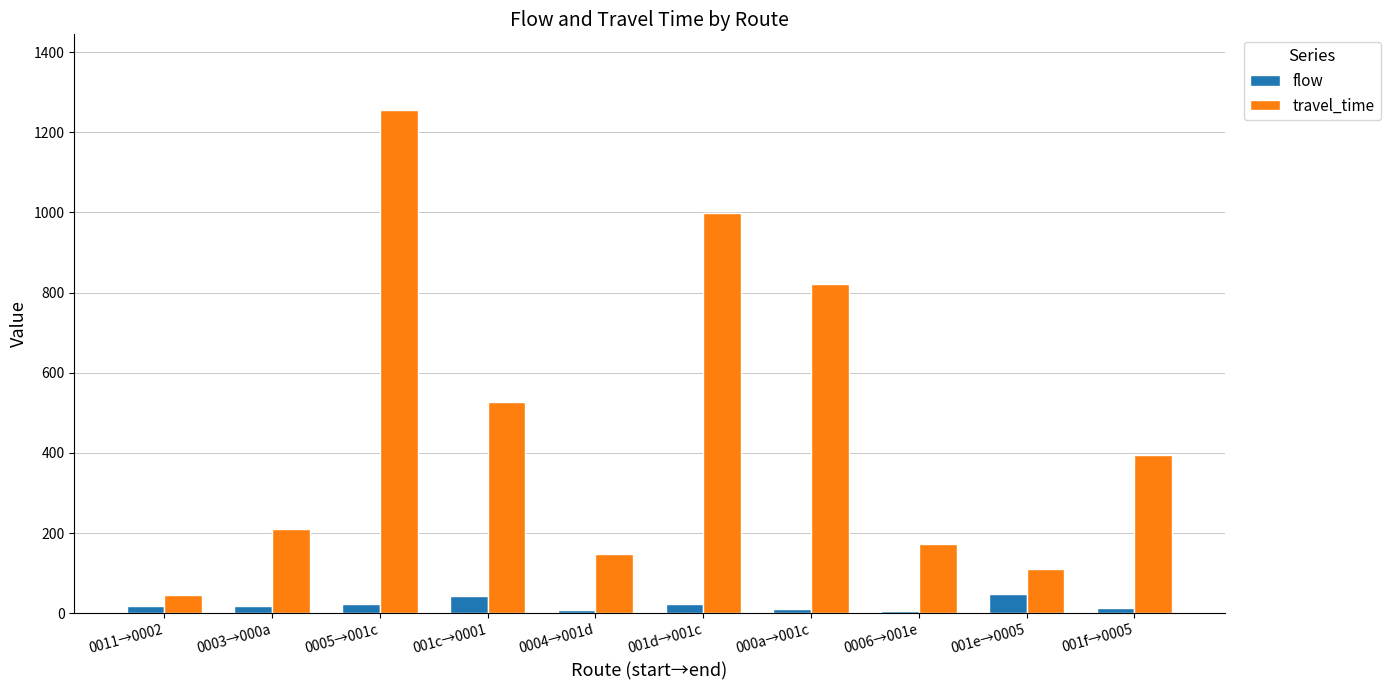

Count the number of data series in this chart.

2